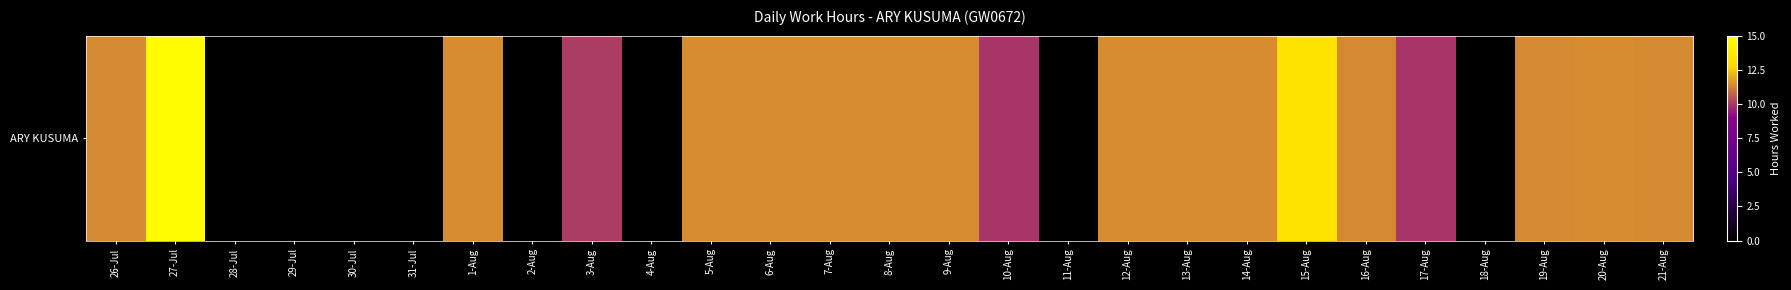

At which label is the value closest to 7?

10-Aug